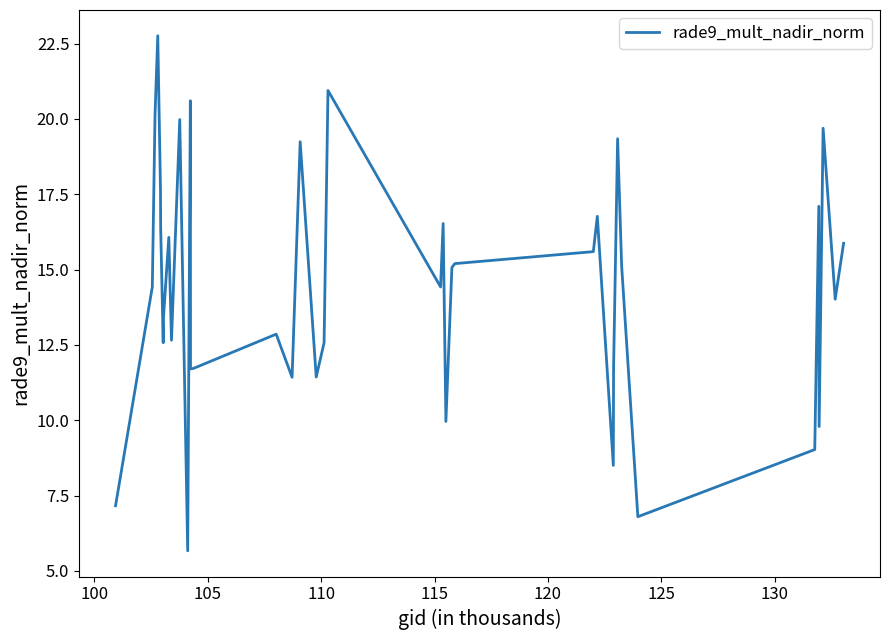

What is the maximum value shown in the chart?

22.8